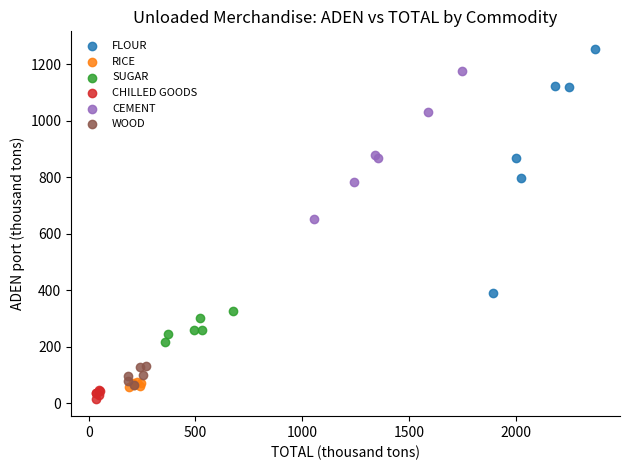

Which series contains the highest Y value?

FLOUR